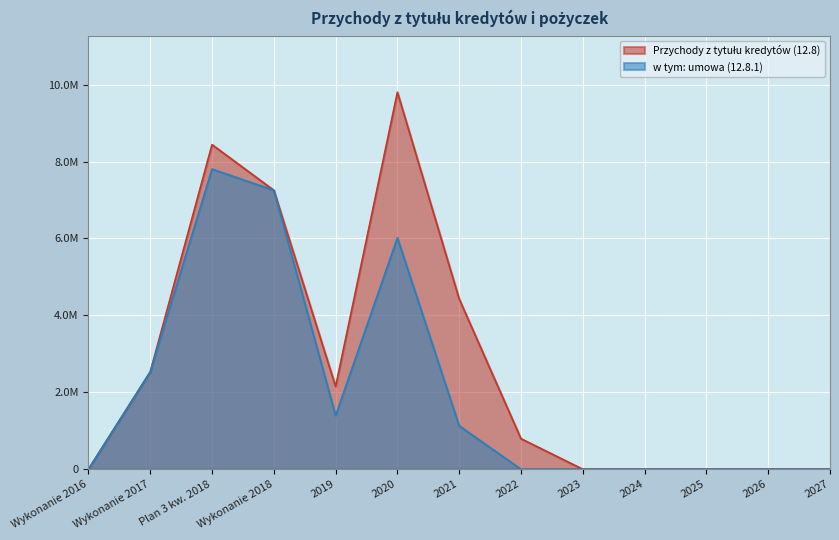

How many data points in w tym: umowa (12.8.1) are above 0?

6